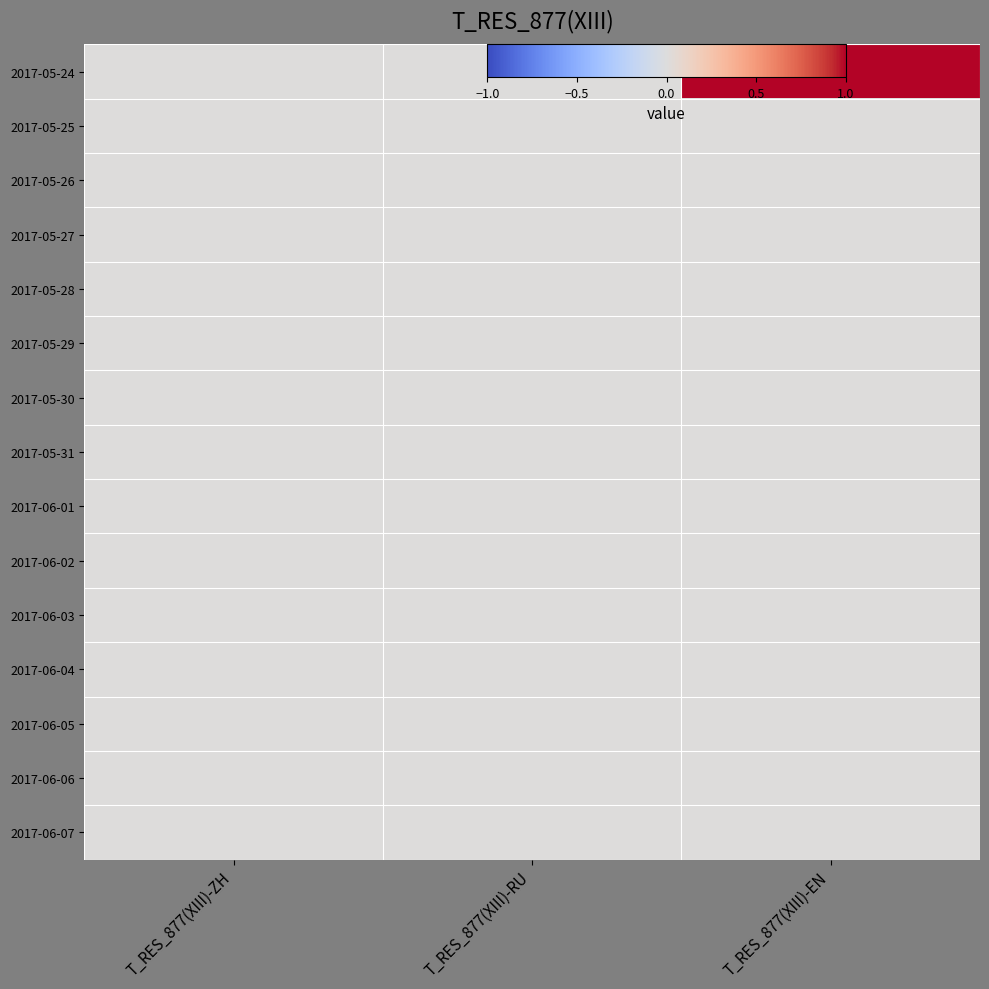

At which category is the sum across all series the highest?

T_RES_877(XIII)-EN